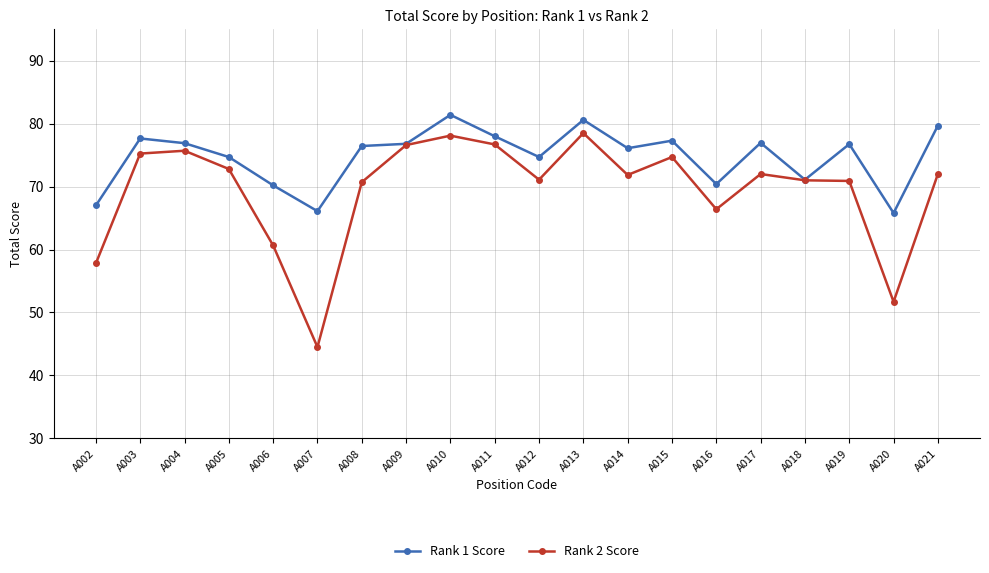

What is the approximate value of Rank 1 Score at A013?

80.6